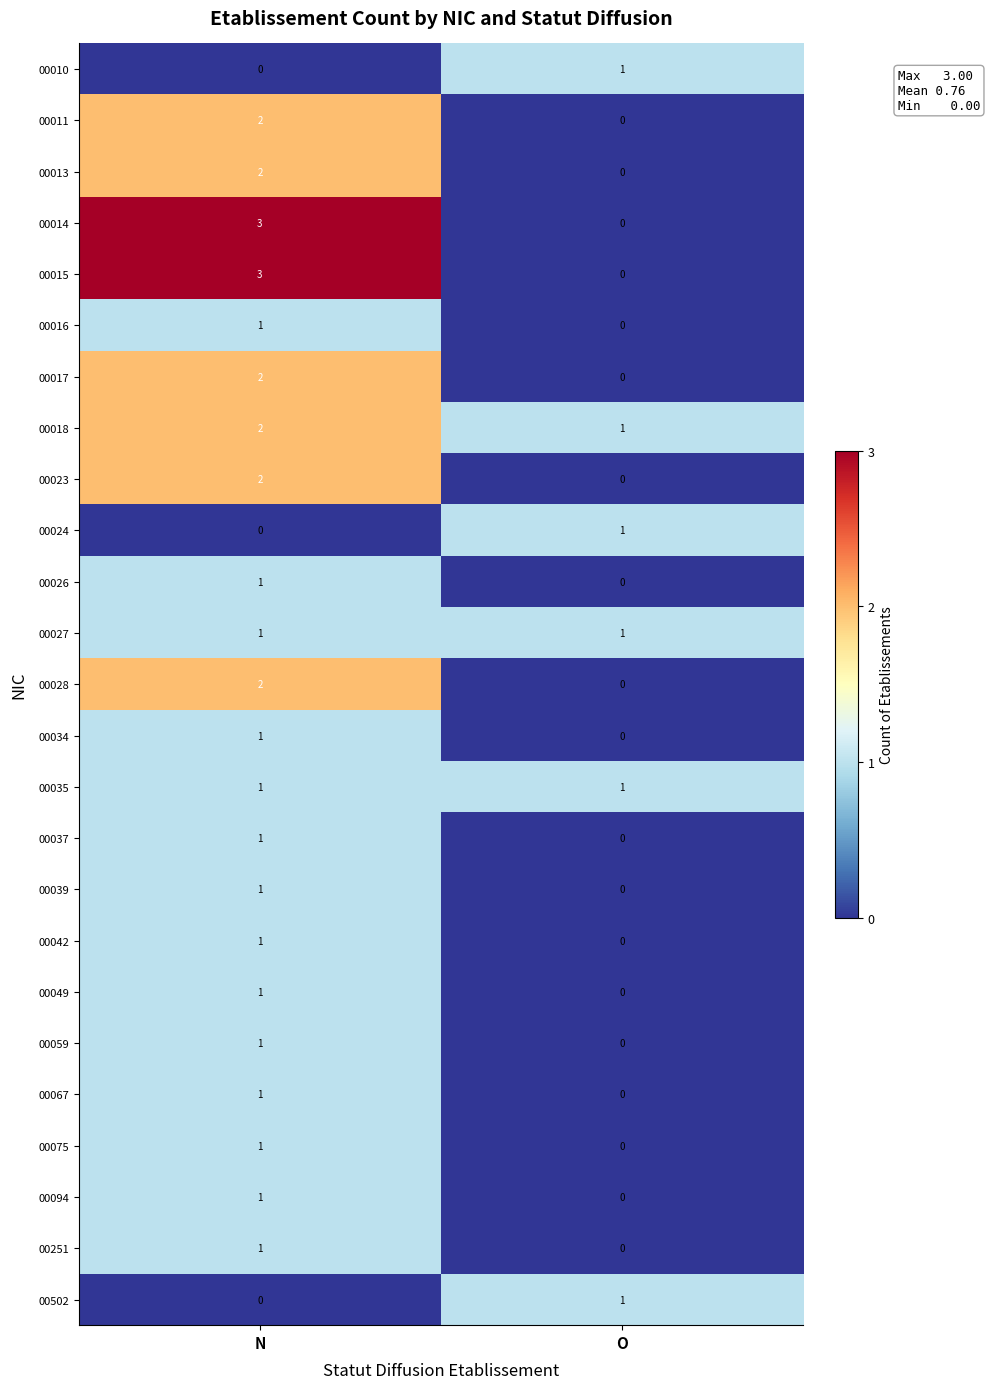

What is the difference between the highest and lowest values at N?

3